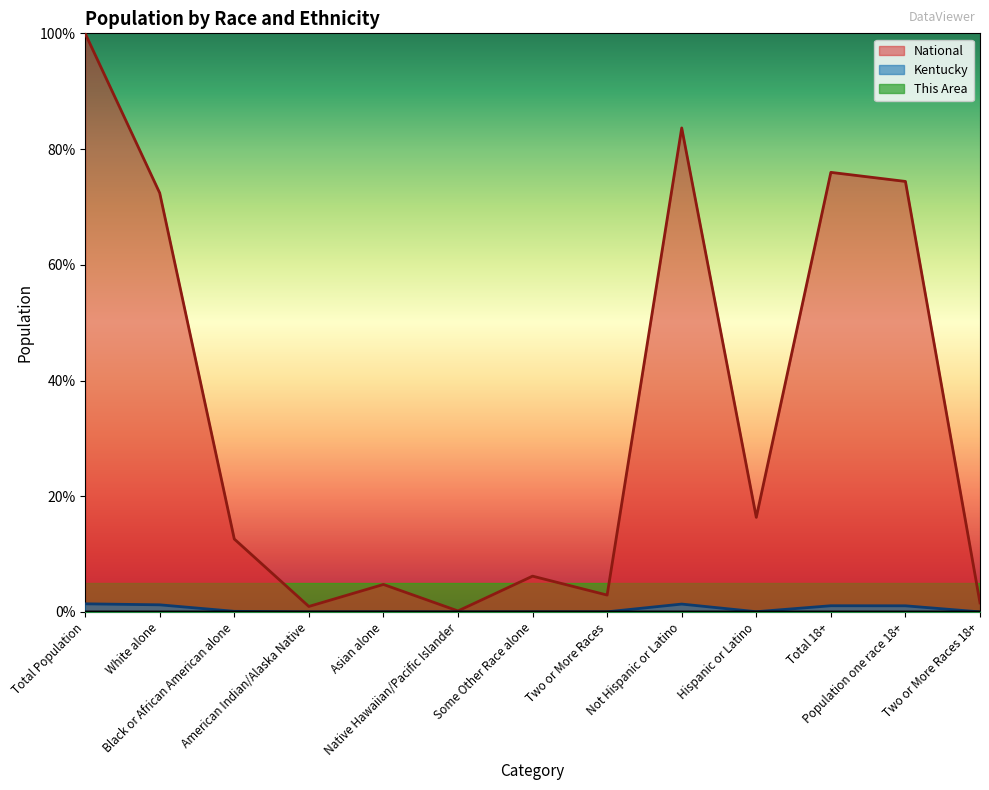

Rank the series by their maximum value, from lowest to highest.

This Area, Kentucky, National